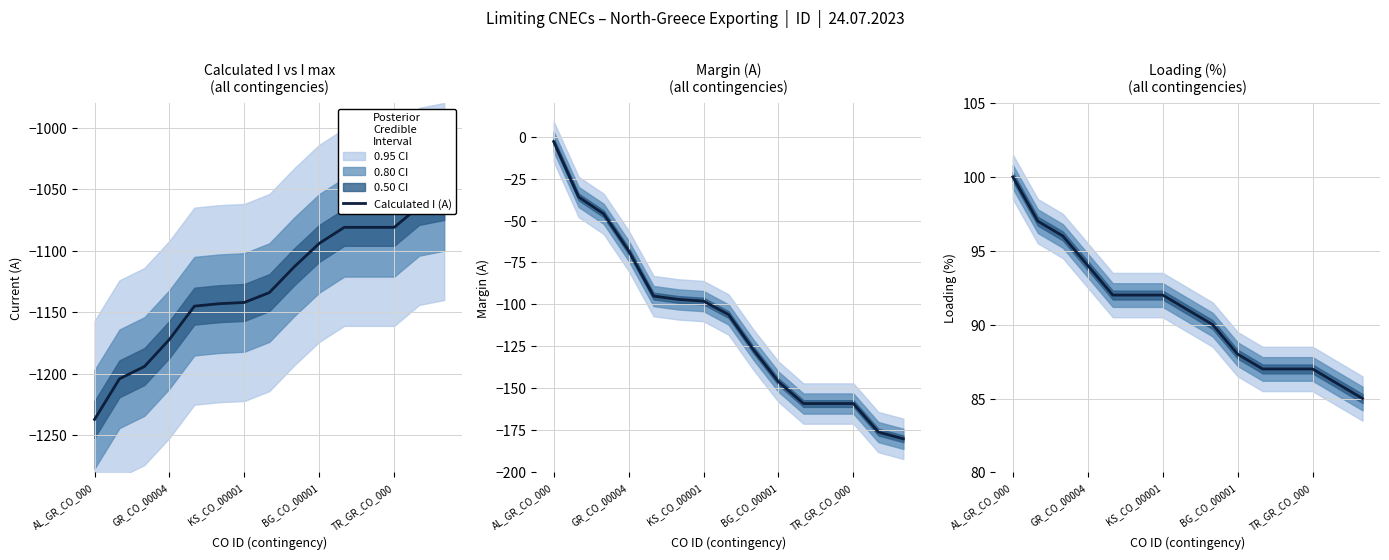

True or false: Margin (A) and Calculated I (A) cross at least once.

False